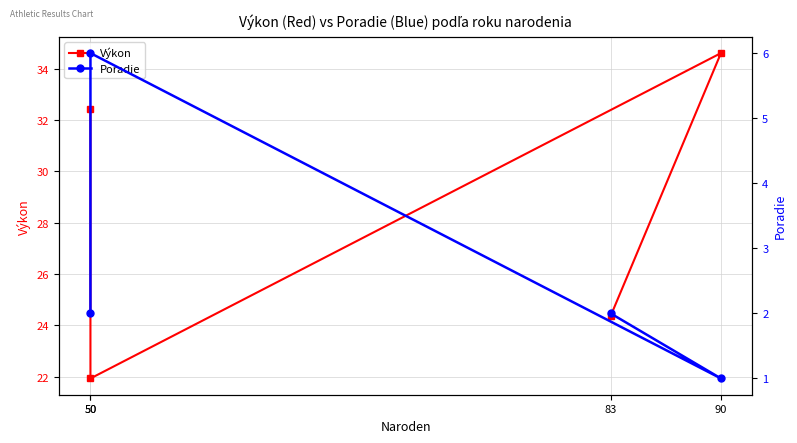

True or false: Výkon has a value of 43.3 at 83.

False